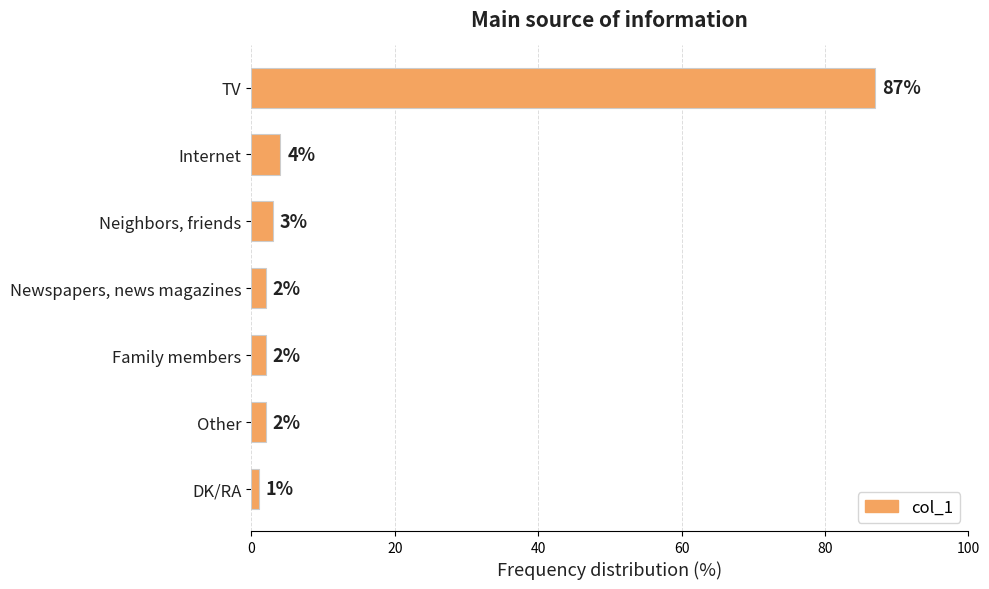

What is the sum of all values?

101